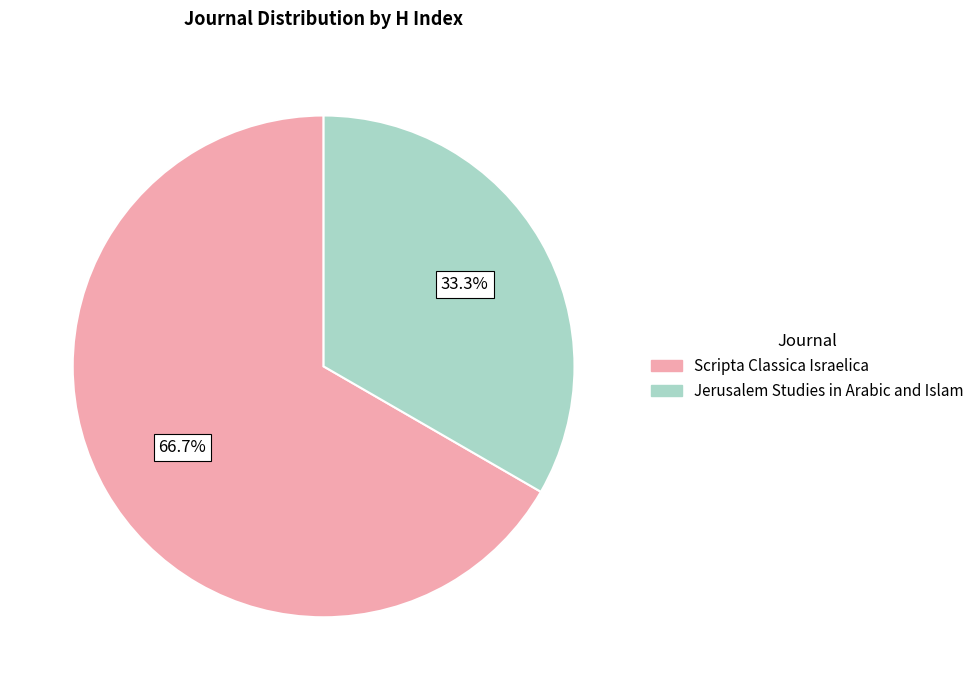

Count the number of slices in the pie.

2